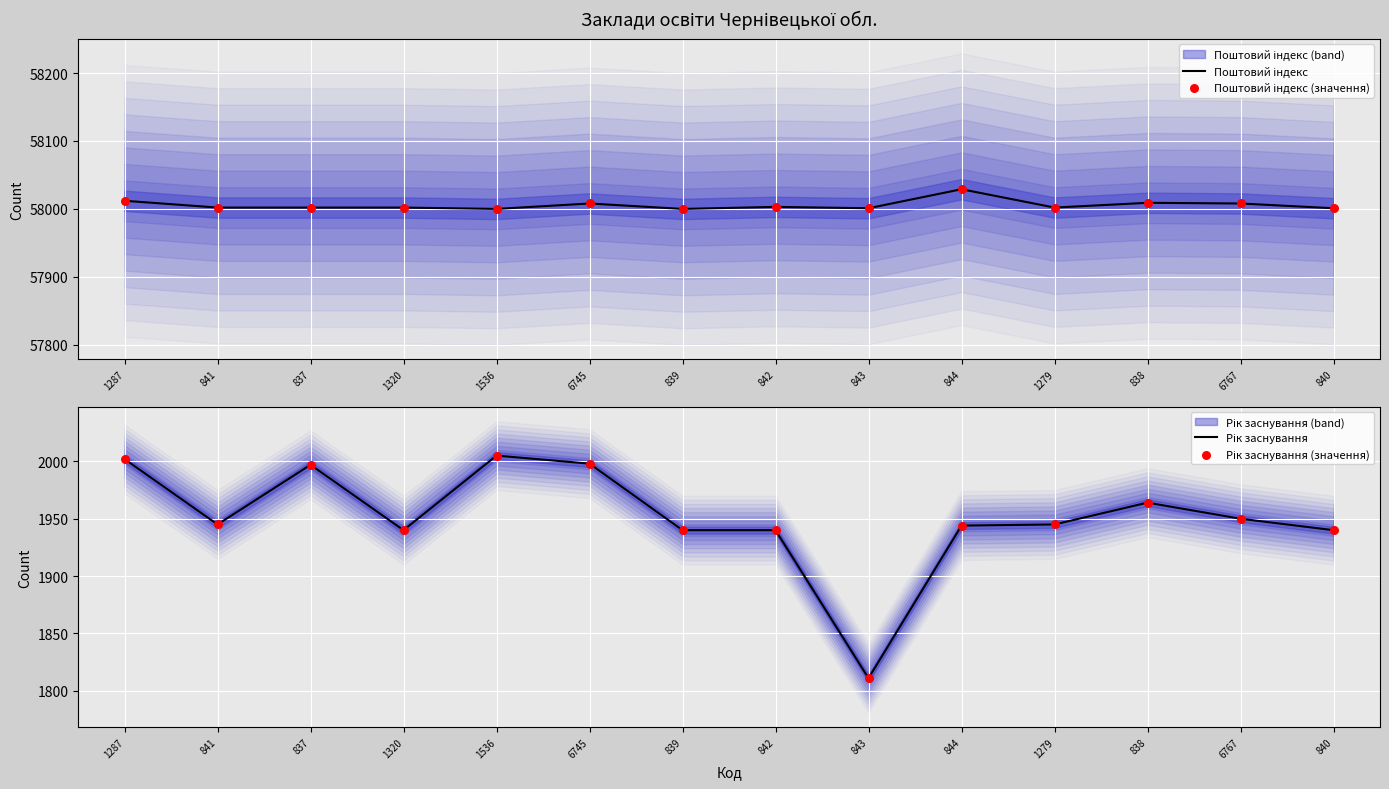

Which series has the largest total across all categories?

Поштовий індекс